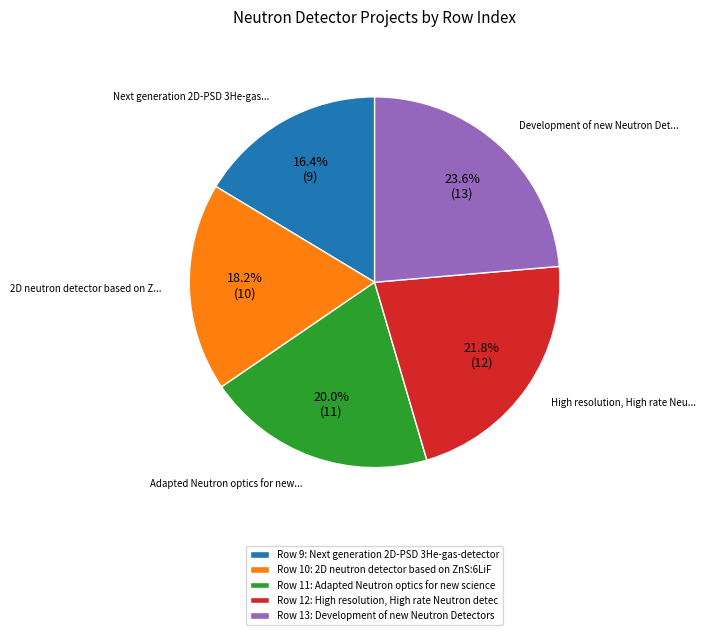

Rank the categories by value from highest to lowest.

Row 13: Development of new Neutron Detectors, Row 12: High resolution, High rate Neutron detec, Row 11: Adapted Neutron optics for new science, Row 10: 2D neutron detector based on ZnS:6LiF, Row 9: Next generation 2D-PSD 3He-gas-detector